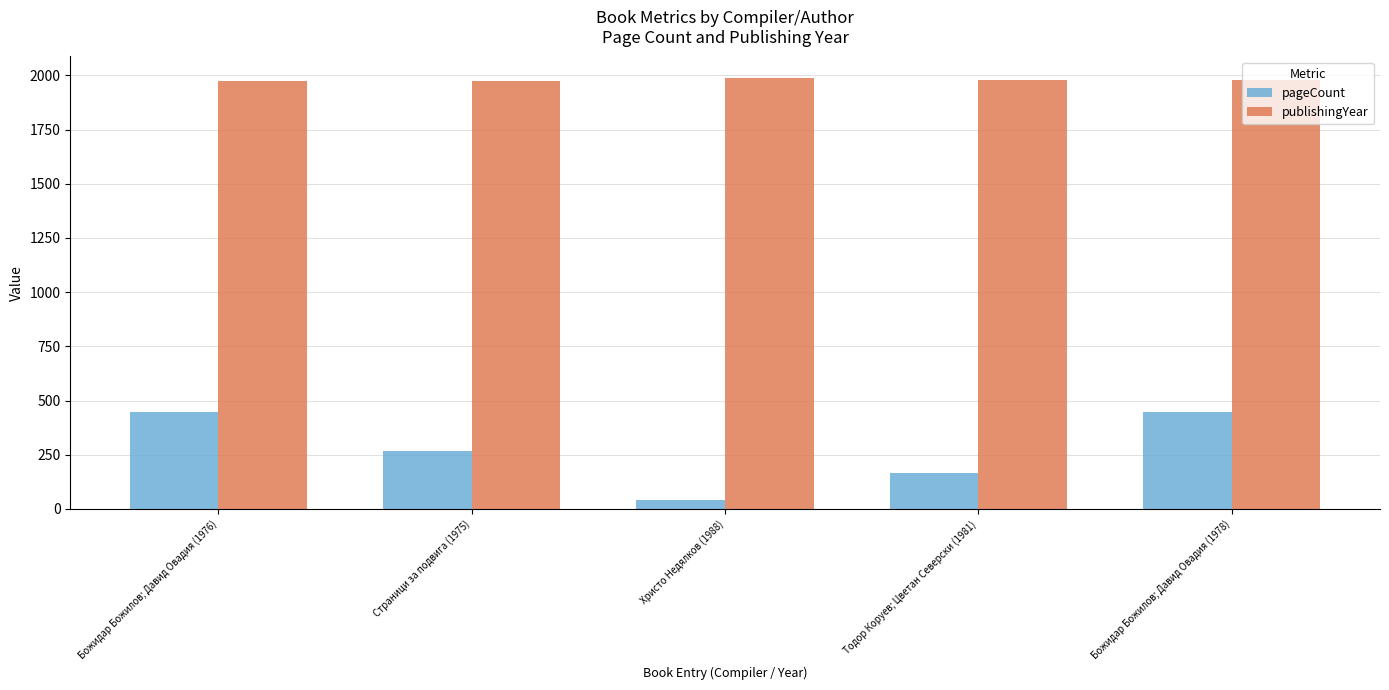

Rank the series by their maximum value, from highest to lowest.

publishingYear, pageCount